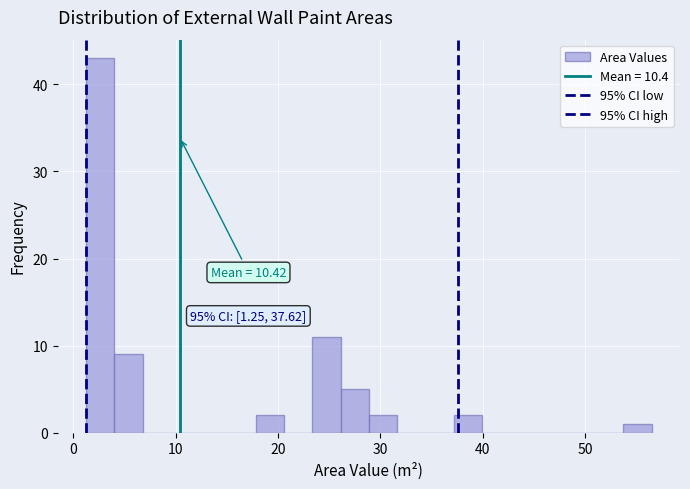

Read against the x-axis, roughly where is the centre of the tallest bar?

3